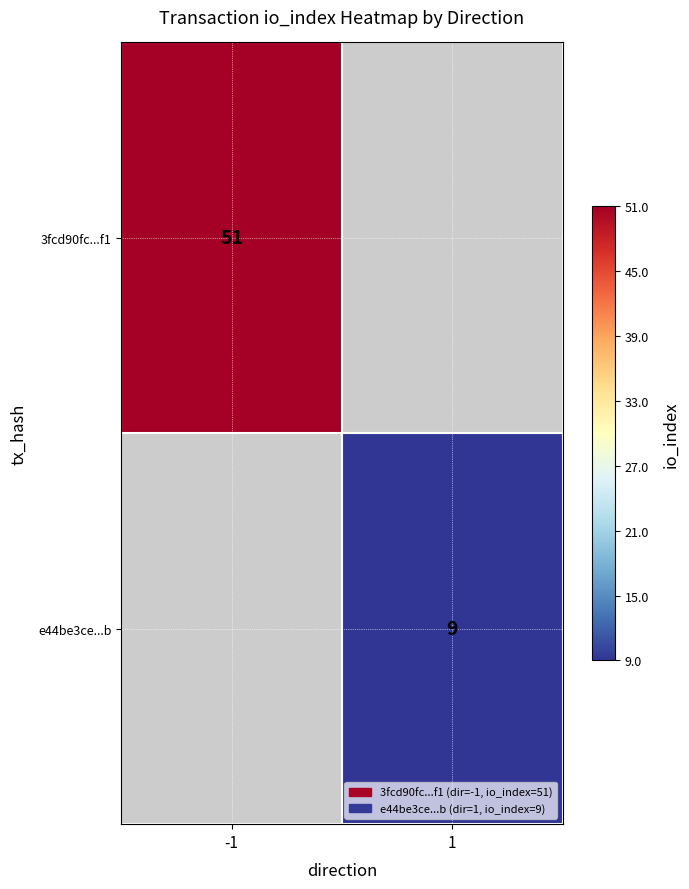

True or false: e44be3ce...b has a value of 2.0 at 1.

False